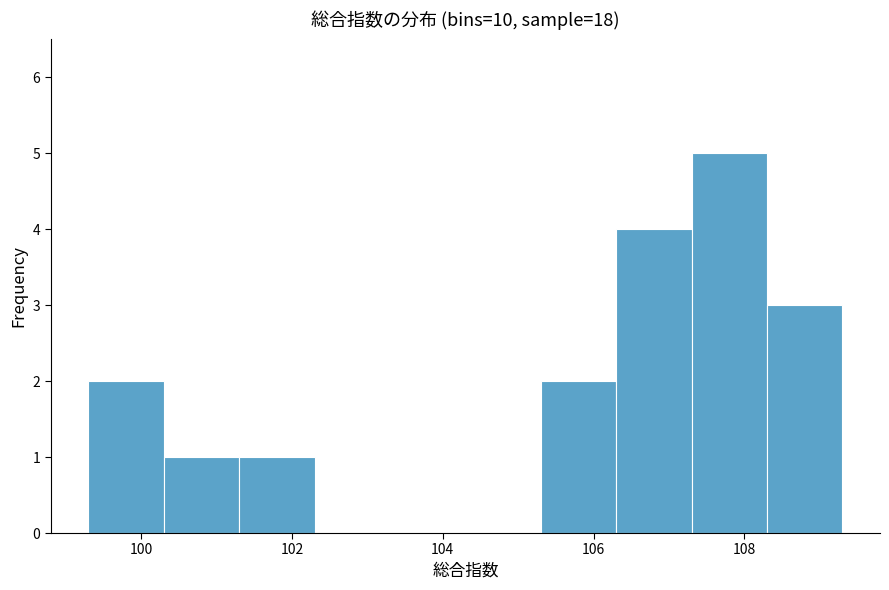

What is the height of the bar covering 107.3 to 108.3 on the x-axis? Neither the bar edges nor the heights are printed on the chart, so give them approximately, as read against the axes.

5